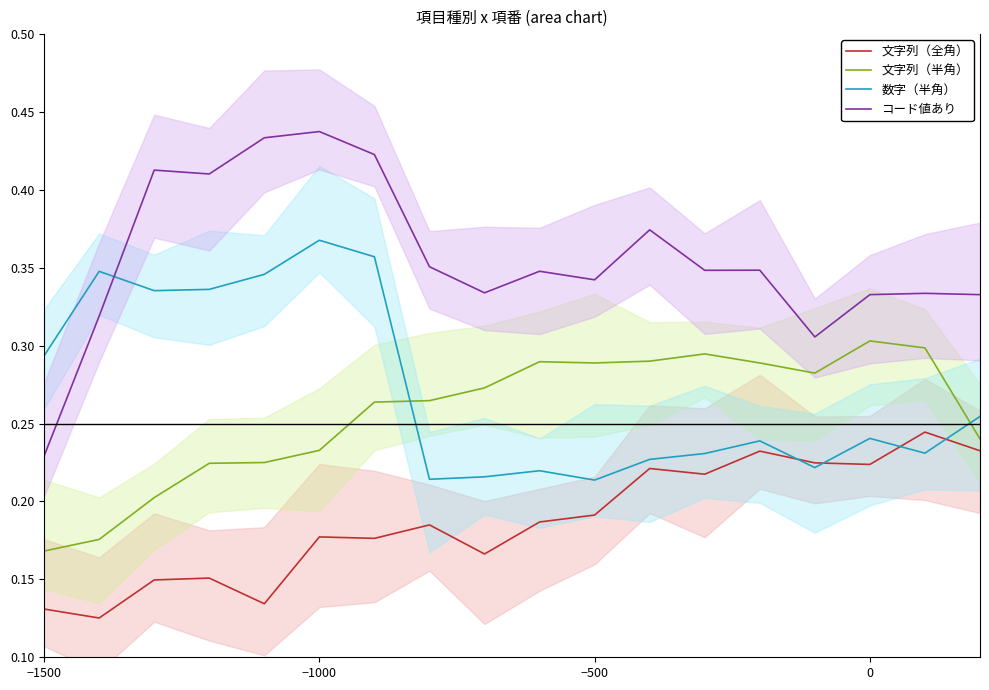

True or false: 文字列（全角） and コード値あり intersect in this chart.

False